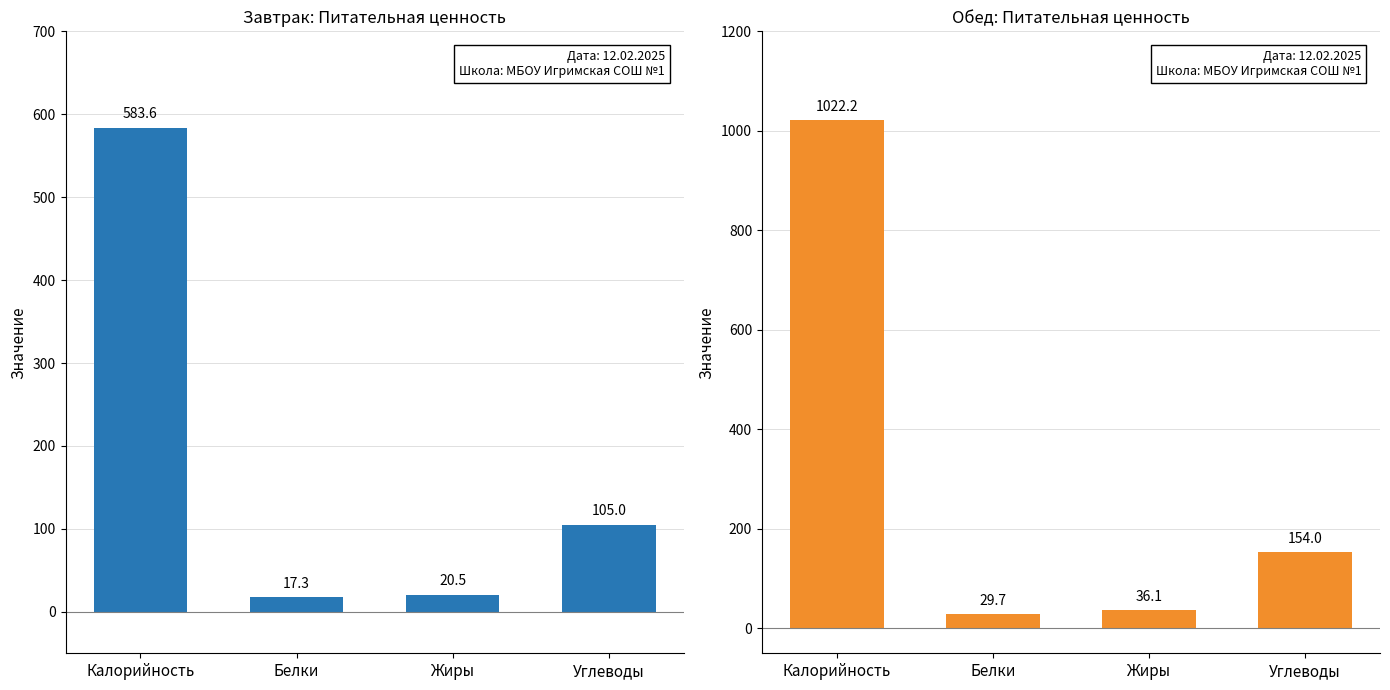

Reading right to left, what are all the values shown in this chart?

Завтрак: 105.0	20.5	17.3	583.6
Обед: 154.0	36.1	29.7	1022.2